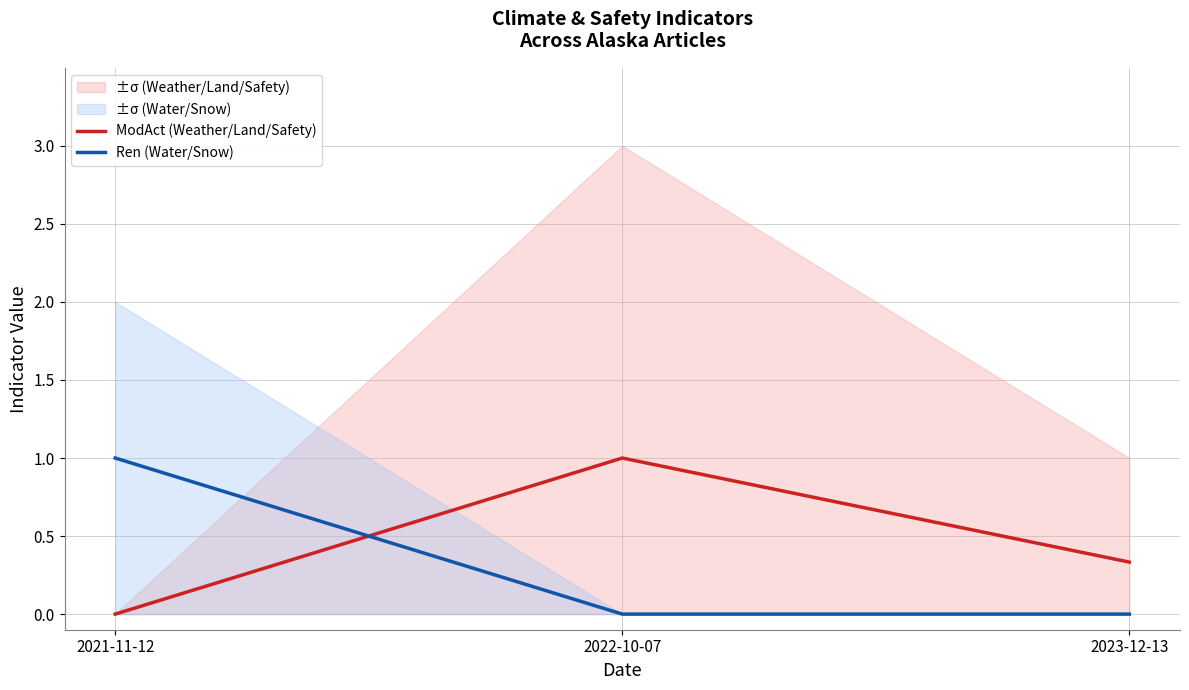

Reading right to left, extract all data points from this chart.

ModAct (Weather/Land/Safety): 0.3	1.0	0.0
Ren (Water/Snow): 0.0	0.0	1.0